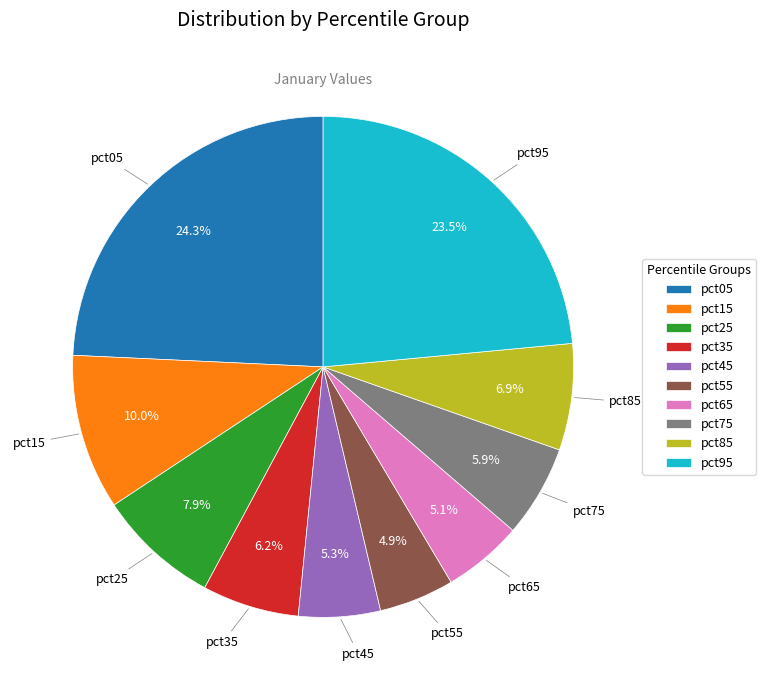

Is it true that pct55 is 5% of the pie?

True